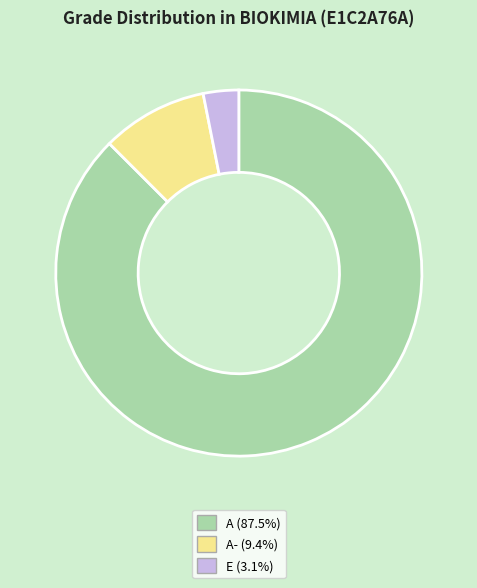

Approximately how many times larger is the value at A (87.5%) compared to E (3.1%)?

28.0